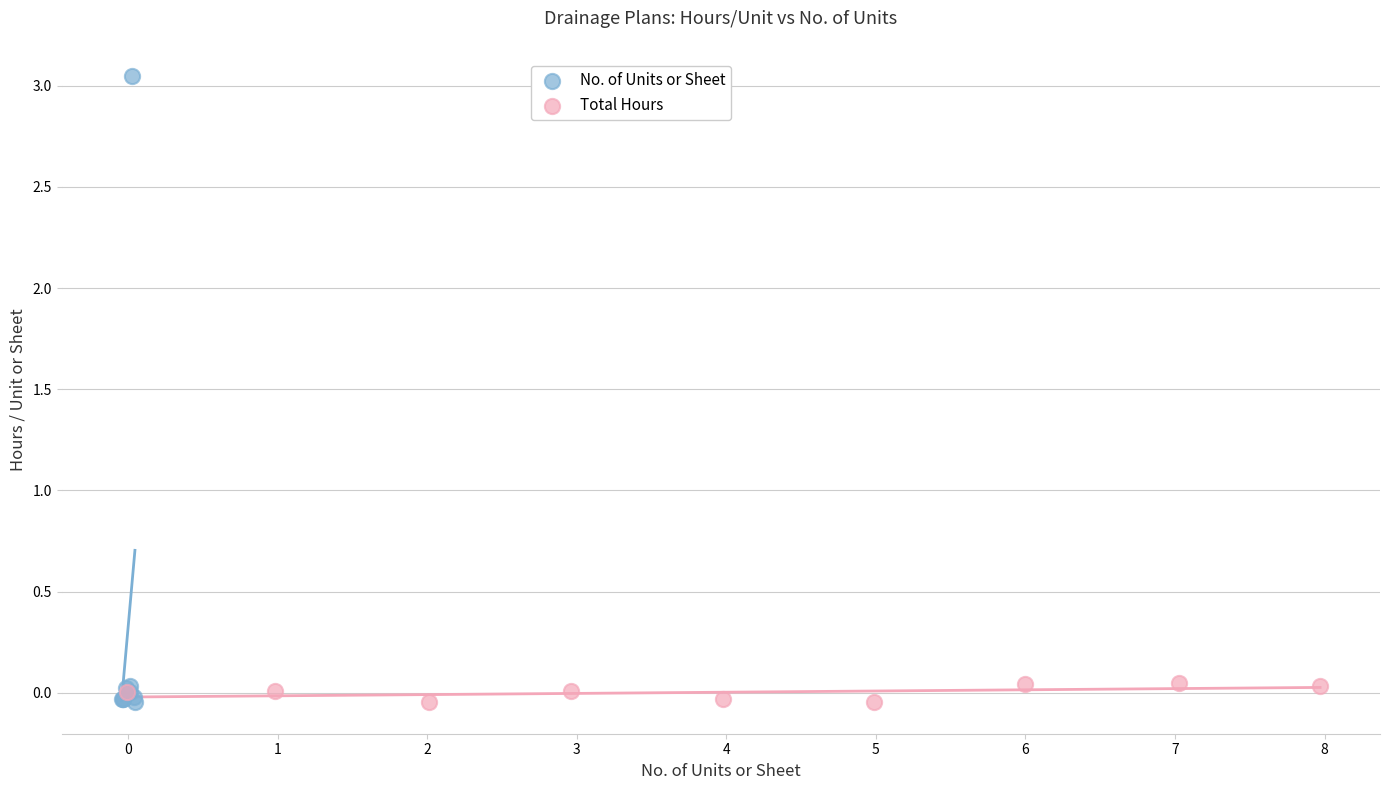

Which series has the widest spread of Y values?

No. of Units or Sheet